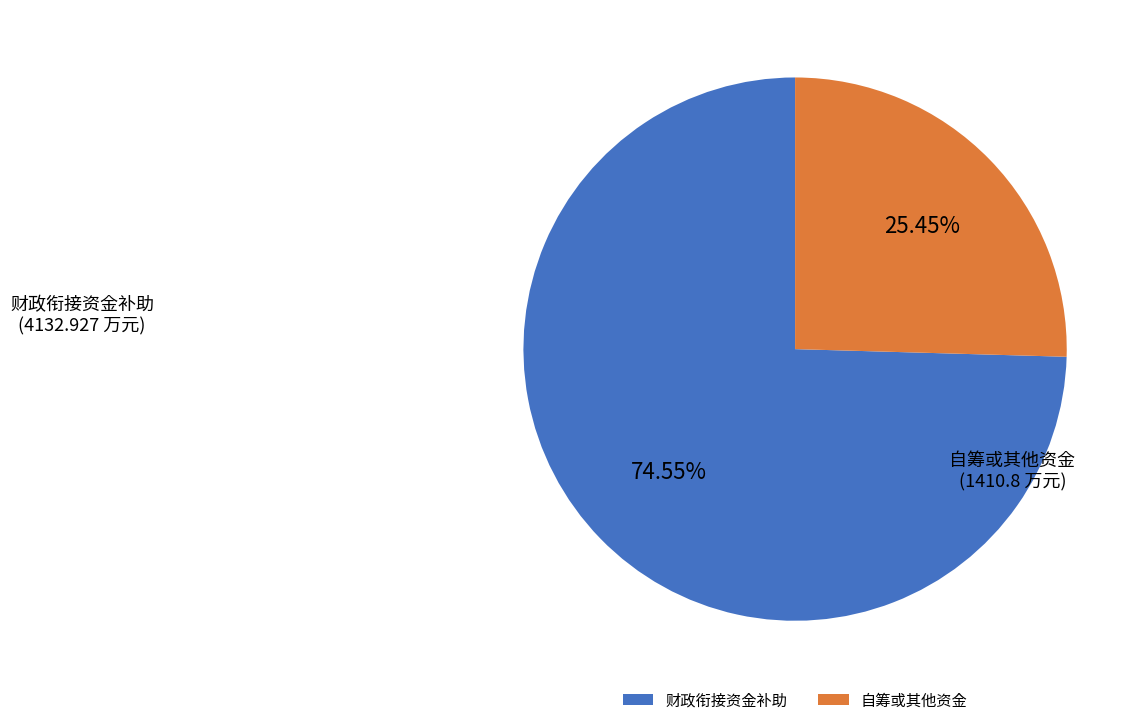

How many slices are in this pie chart?

2